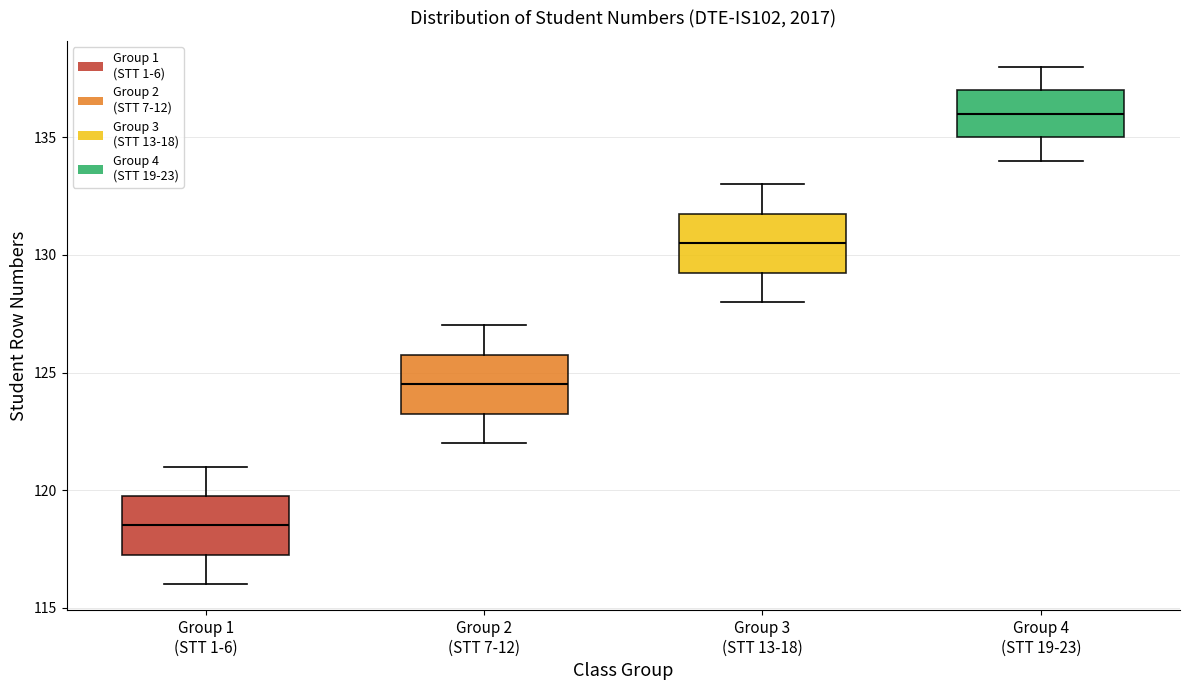

Where does the median line of the box for Group 3 (STT 13-18) sit on the y-axis? The values are not printed on the chart, so give them approximately, as read against the axis.

130.5